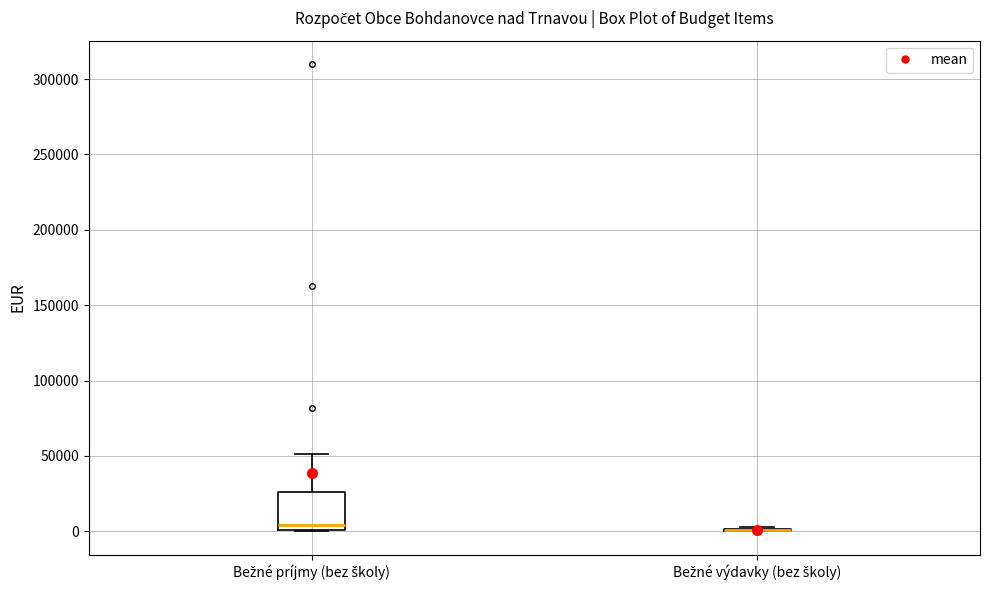

Reading left to right, transcribe this box plot: for each box, give where its median line is, the range the box spans, and where its two whiskers end, as read against the y-axis. The values are not printed on the chart, so give them approximately, as read against the axis.

Bežné príjmy (bez školy): median 5000, box 0 to 25000, whiskers 0 to 50000
Bežné výdavky (bez školy): box collapsed to a line at 0, whiskers 0 to 5000